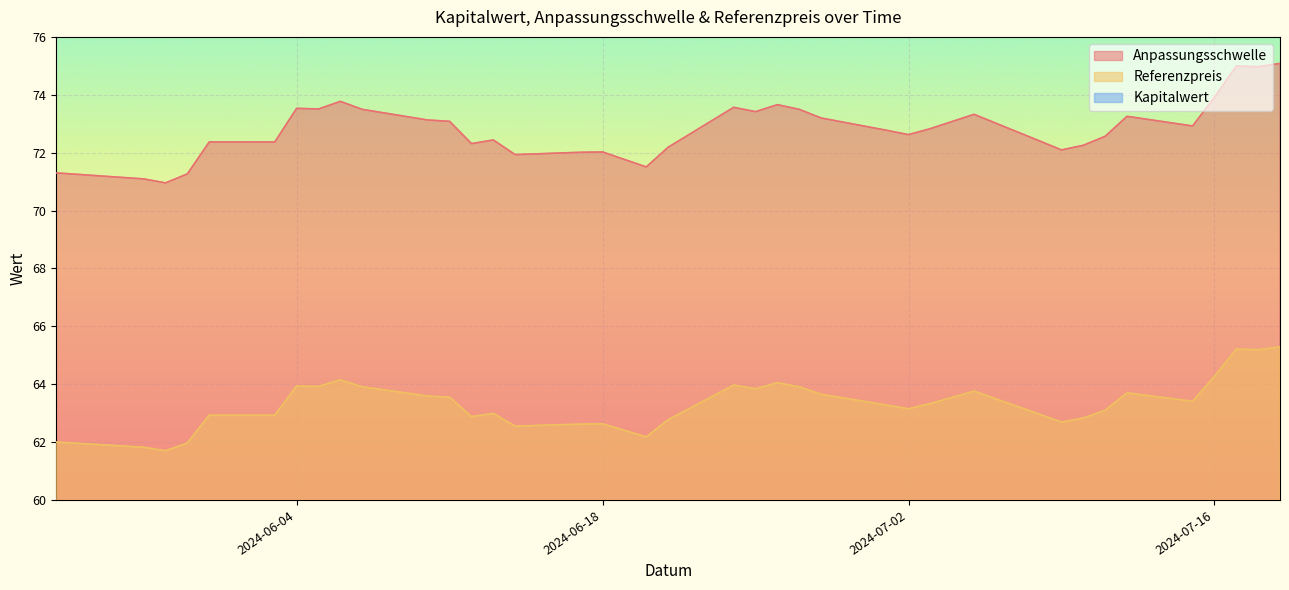

Which category has the lowest value in the Anpassungsschwelle series?

2024-05-29